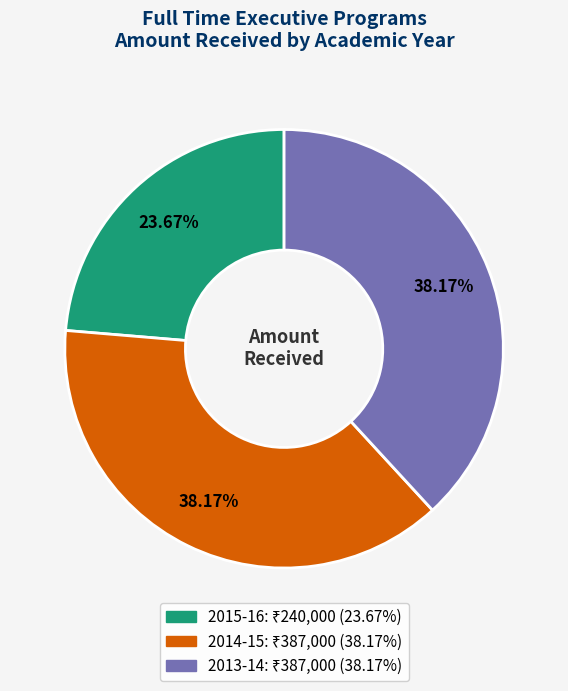

Does 2015-16 account for over 50% of the chart?

No